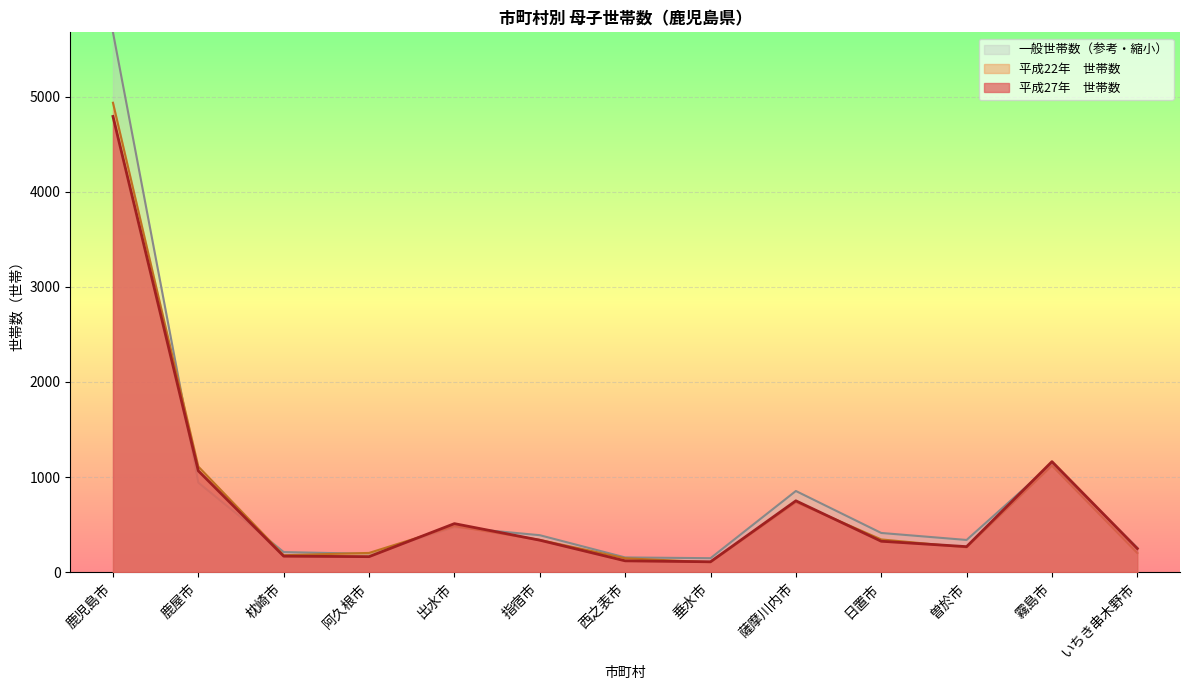

Count the number of data series in this chart.

3